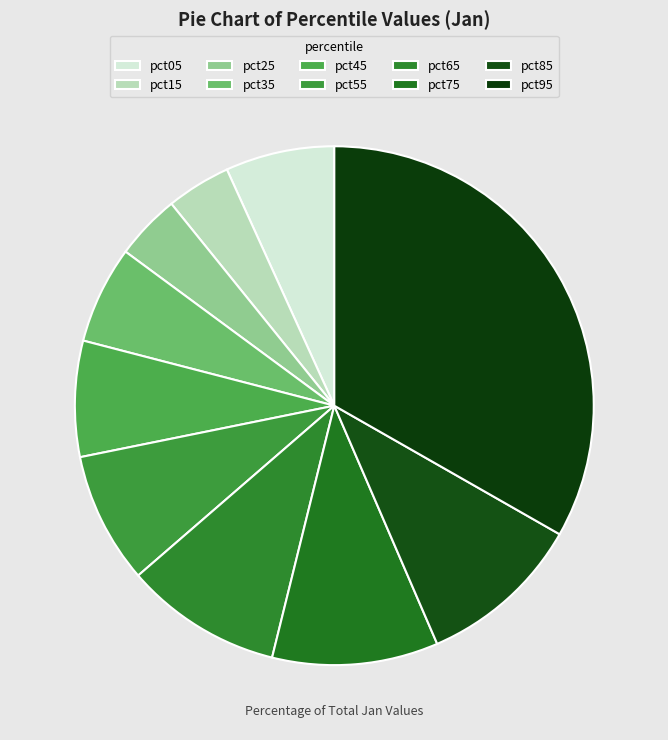

Count the number of slices in the pie.

10